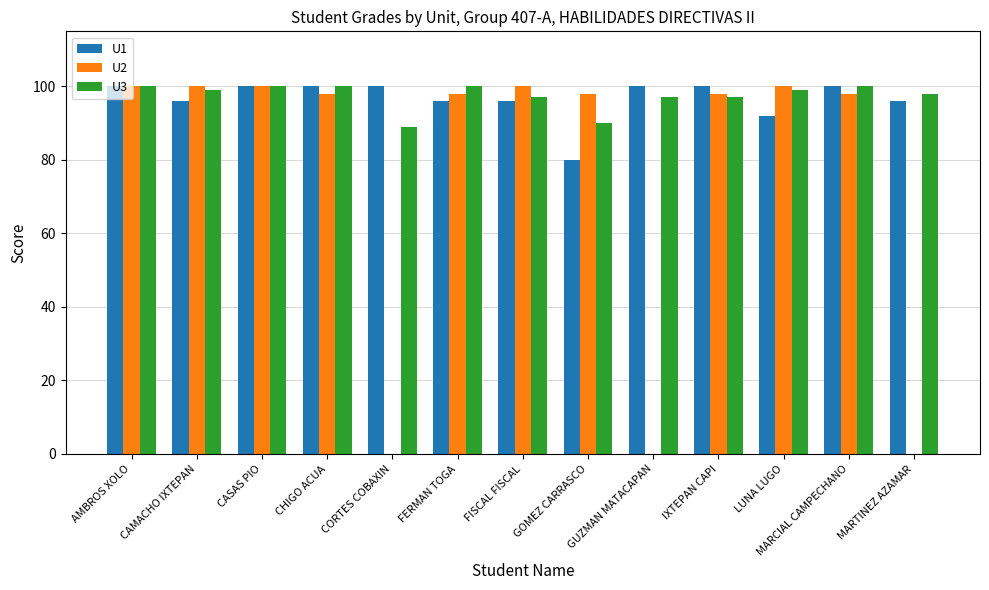

Is it true that U1 equals 67 at IXTEPAN CAPI?

False